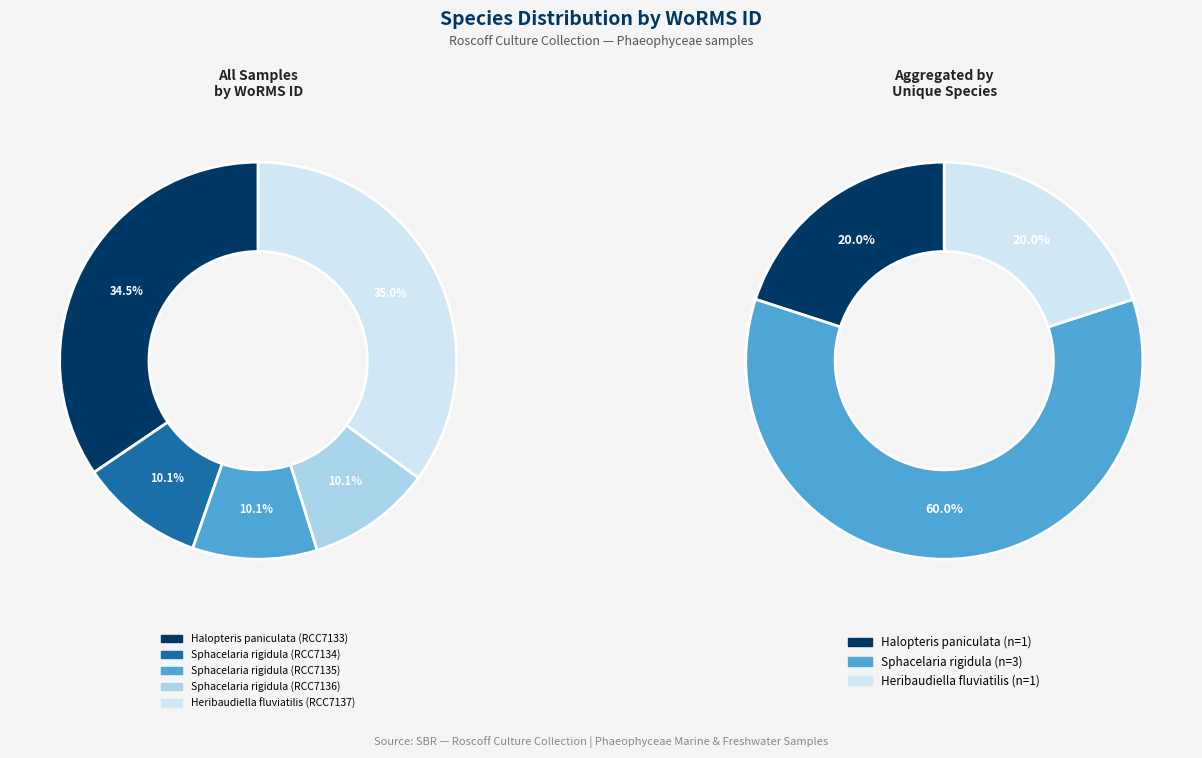

Between Sphacelaria rigidula
(RCC7134) and Sphacelaria rigidula
(RCC7136), which is larger?

Sphacelaria rigidula
(RCC7134)